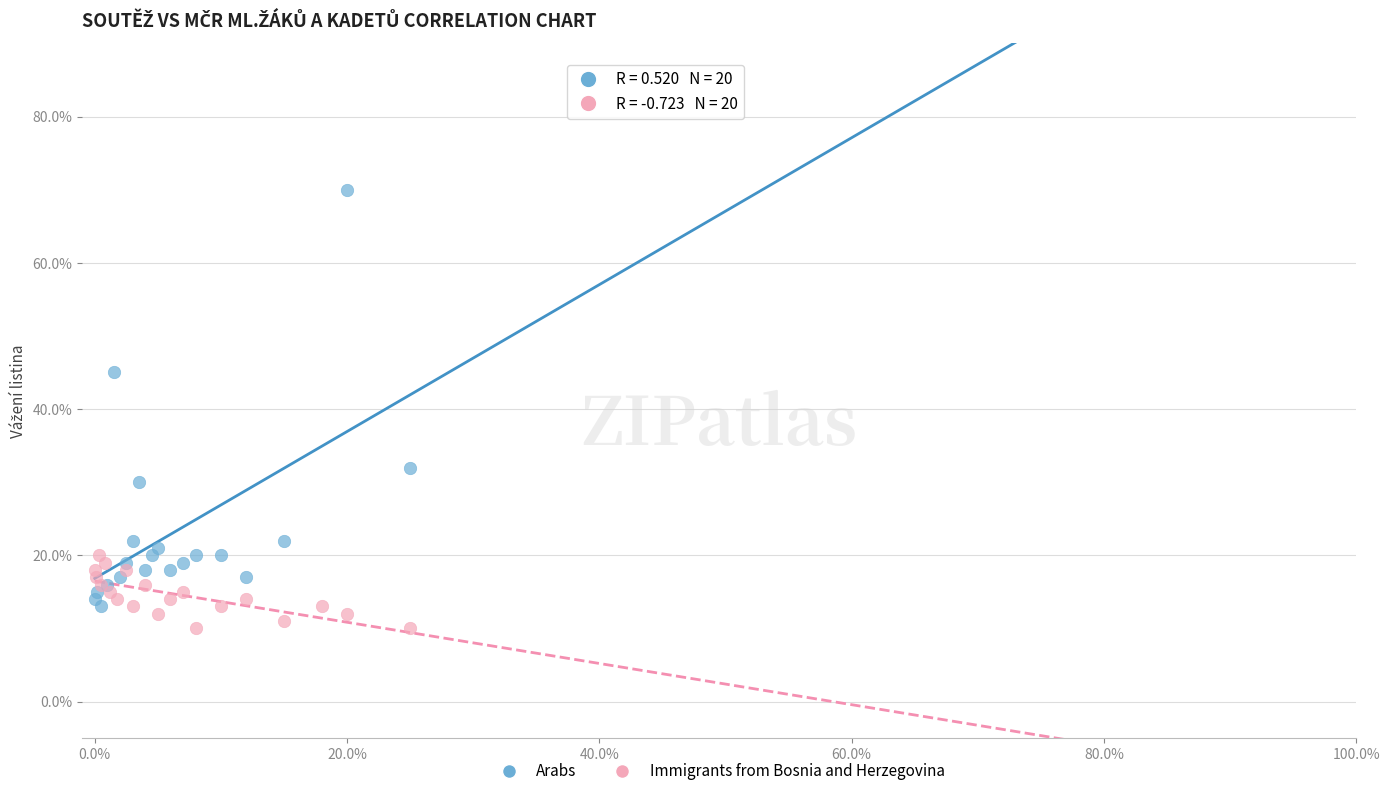

Which series contains the lowest Y value?

Immigrants from Bosnia and Herzegovina